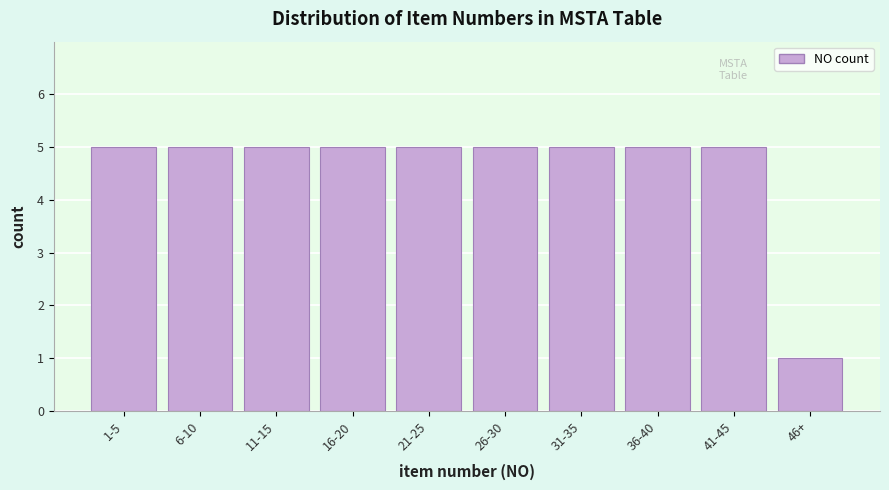

Reading left to right, extract all data points from this chart.

5	5	5	5	5	5	5	5	5	1